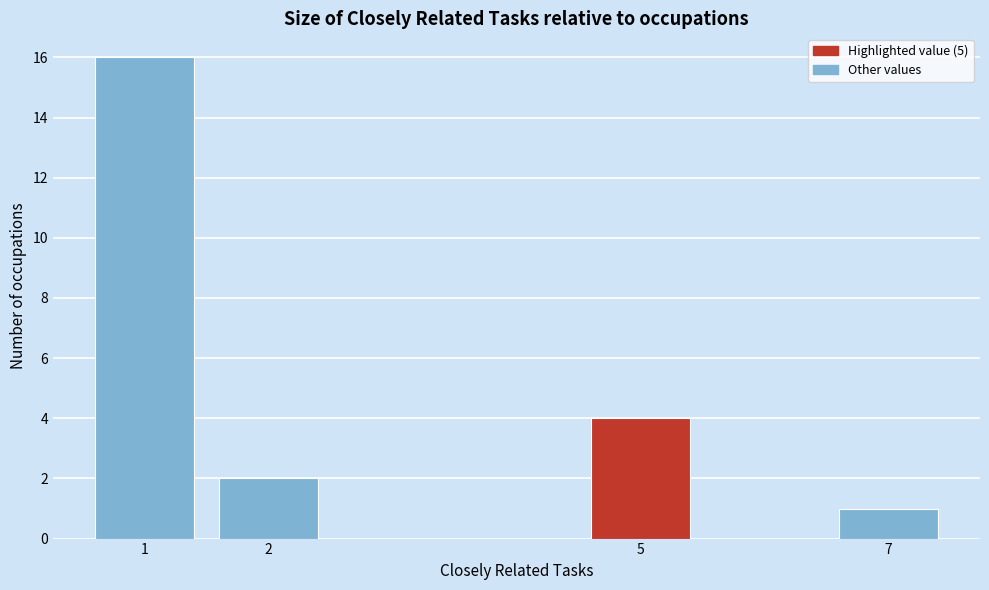

Reading left to right, list all the values displayed in this chart.

1=16	2=2	5=4	7=1